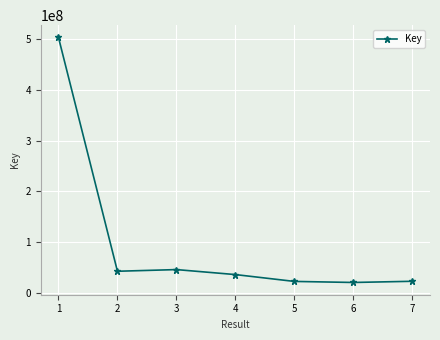

What is the ratio of the value at 2 to the value at 3?

0.9